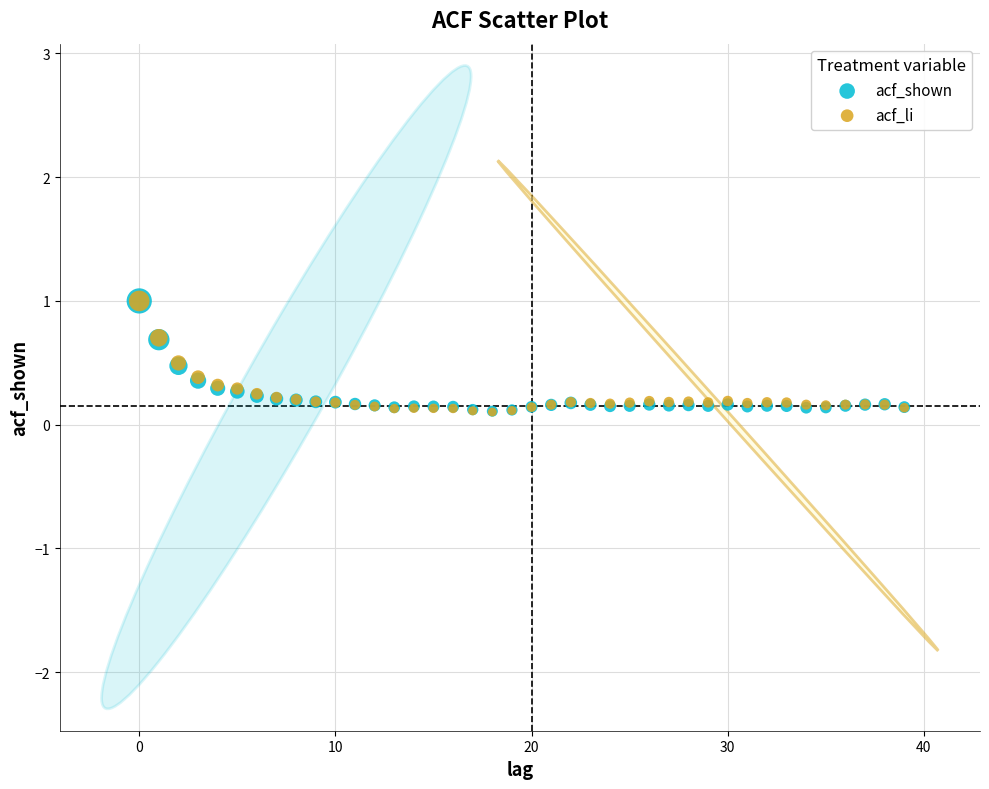

What are all the series names shown in the legend?

acf_shown, acf_li